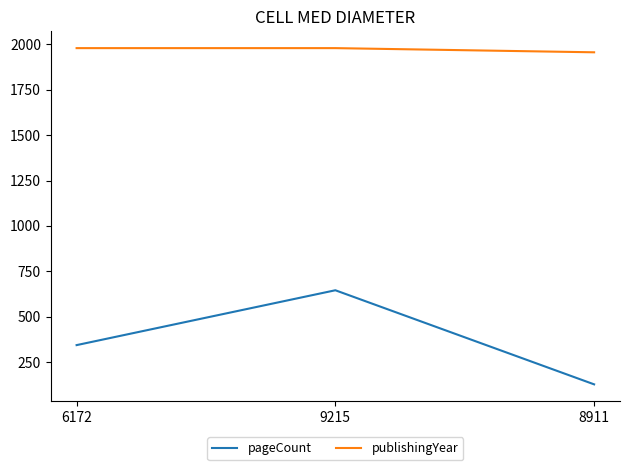

Rank the series by their maximum value, from highest to lowest.

publishingYear, pageCount